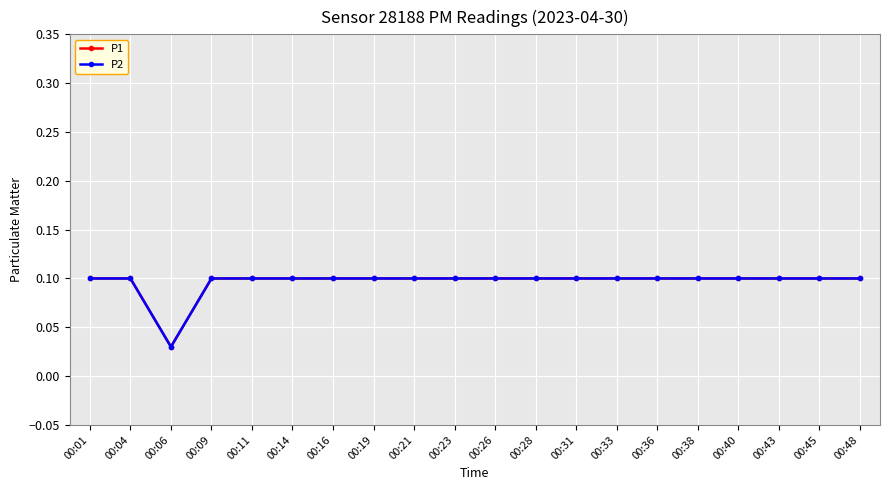

Is it true that P2 equals 0.0 at 00:23?

False